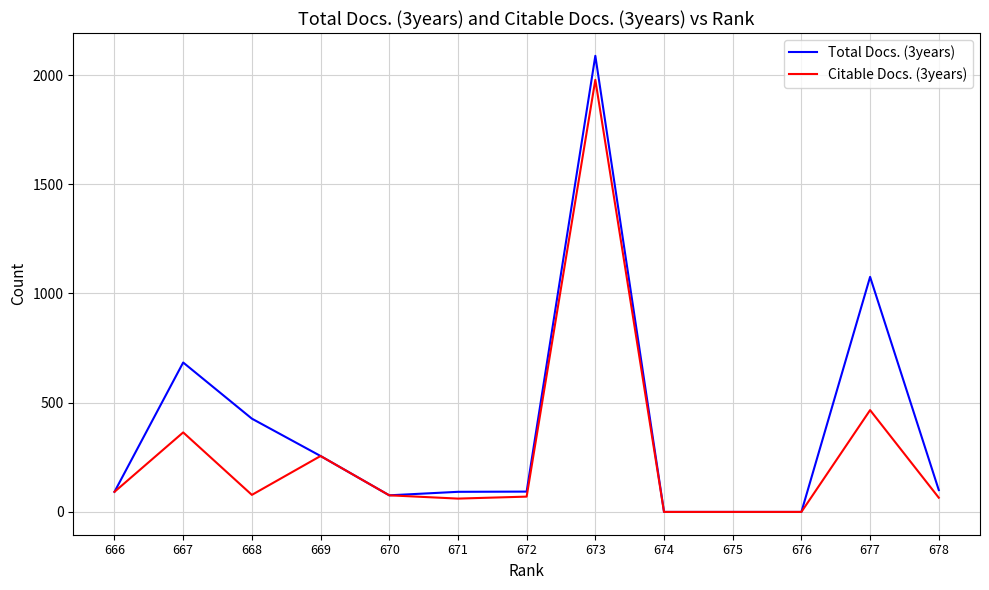

True or false: Total Docs. (3years) and Citable Docs. (3years) cross at least once.

False